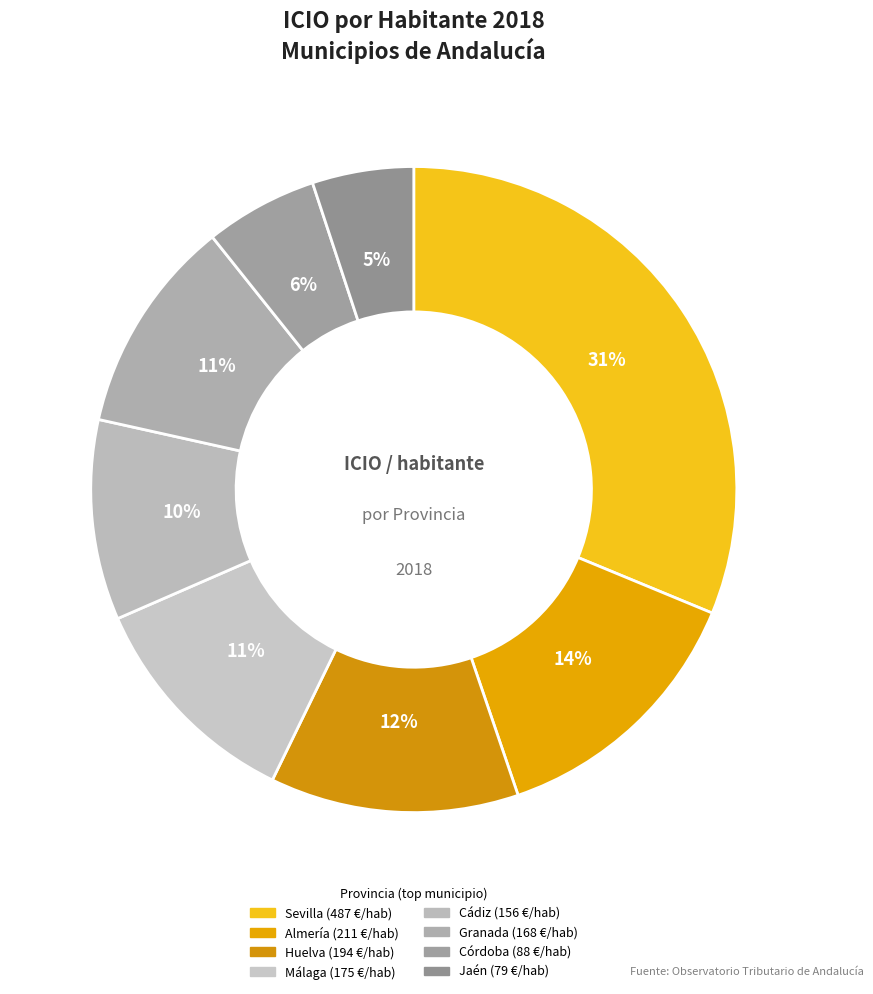

Rank the categories by value from lowest to highest.

Jaén, Córdoba, Cádiz, Granada, Málaga, Huelva, Almería, Sevilla